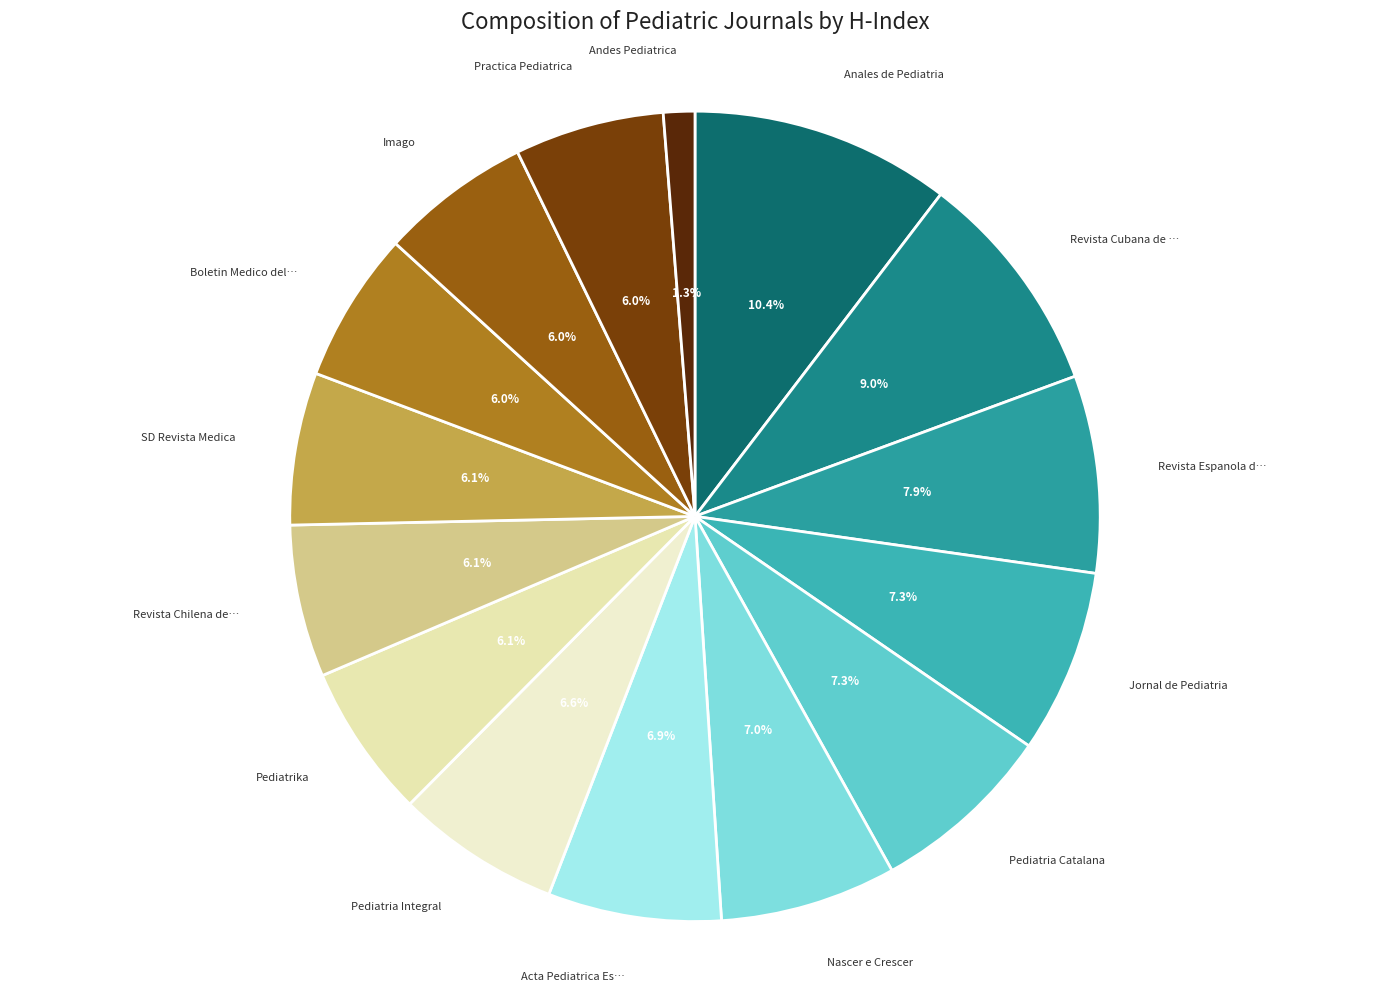

How many segments does this pie chart have?

15